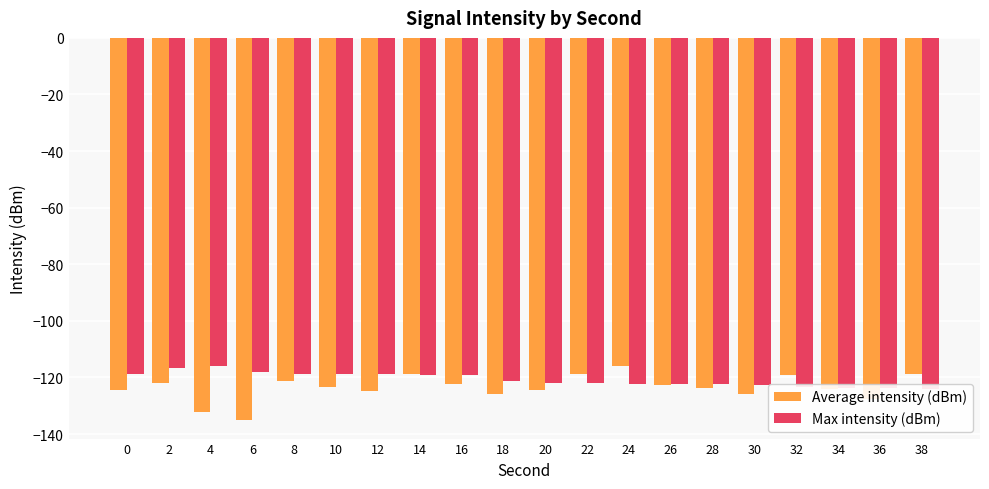

What is the difference between the Max intensity (dBm) values at 30 and 36?

1.2